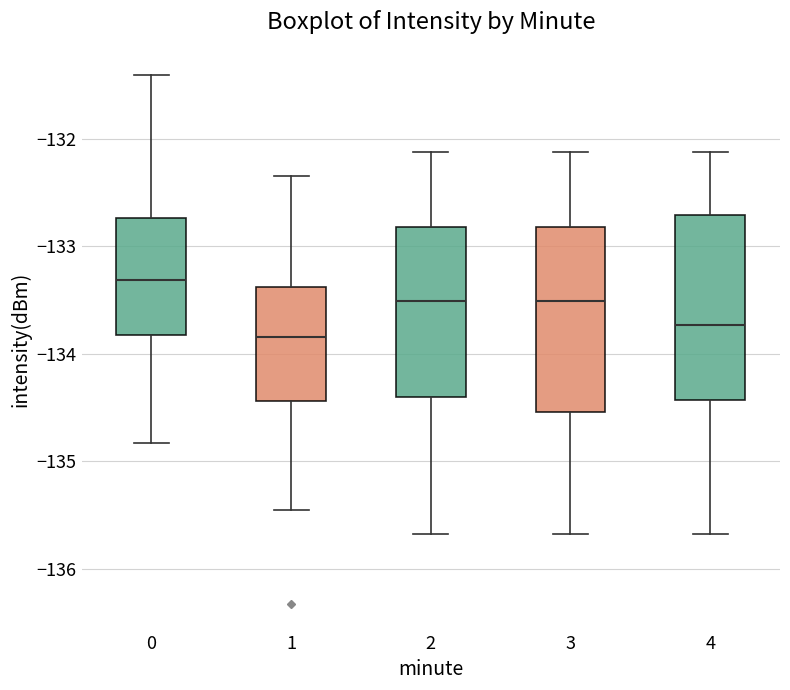

Reading left to right, transcribe this box plot: for each box, give where its median line is, the range the box spans, and where its two whiskers end, as read against the y-axis. The values are not printed on the chart, so give them approximately, as read against the axis.

0: median -133.3, box -133.8 to -132.7, whiskers -134.8 to -131.4
1: median -133.8, box -134.4 to -133.4, whiskers -135.5 to -132.3
2: median -133.5, box -134.4 to -132.8, whiskers -135.7 to -132.1
3: median -133.5, box -134.5 to -132.8, whiskers -135.7 to -132.1
4: median -133.7, box -134.4 to -132.7, whiskers -135.7 to -132.1